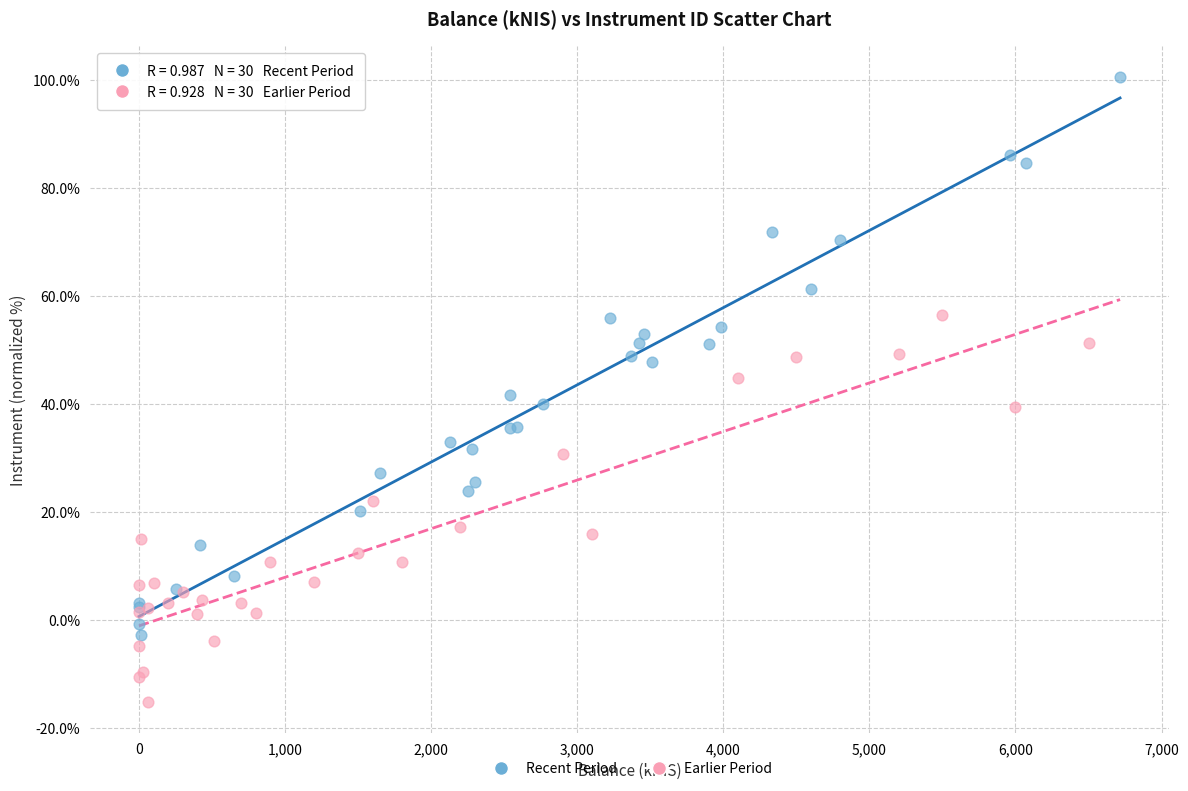

Which series has the largest Y range (max minus min)?

Recent Period